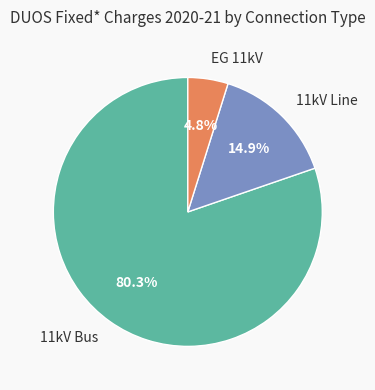

Approximately how many times larger is the value at 11kV Bus compared to 11kV Line?

5.4